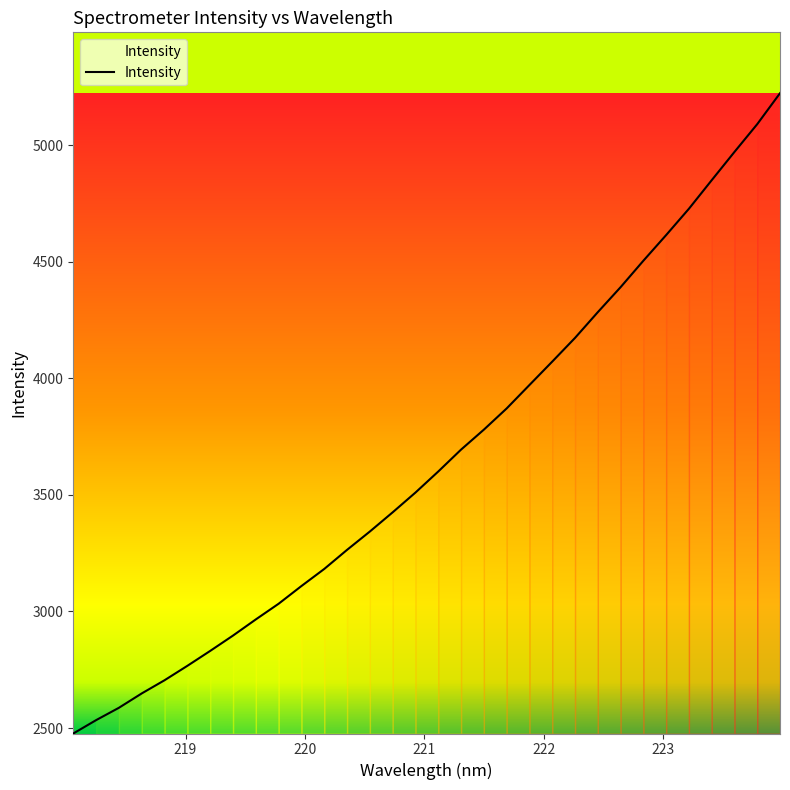

What is the sum of all values?

117086.8